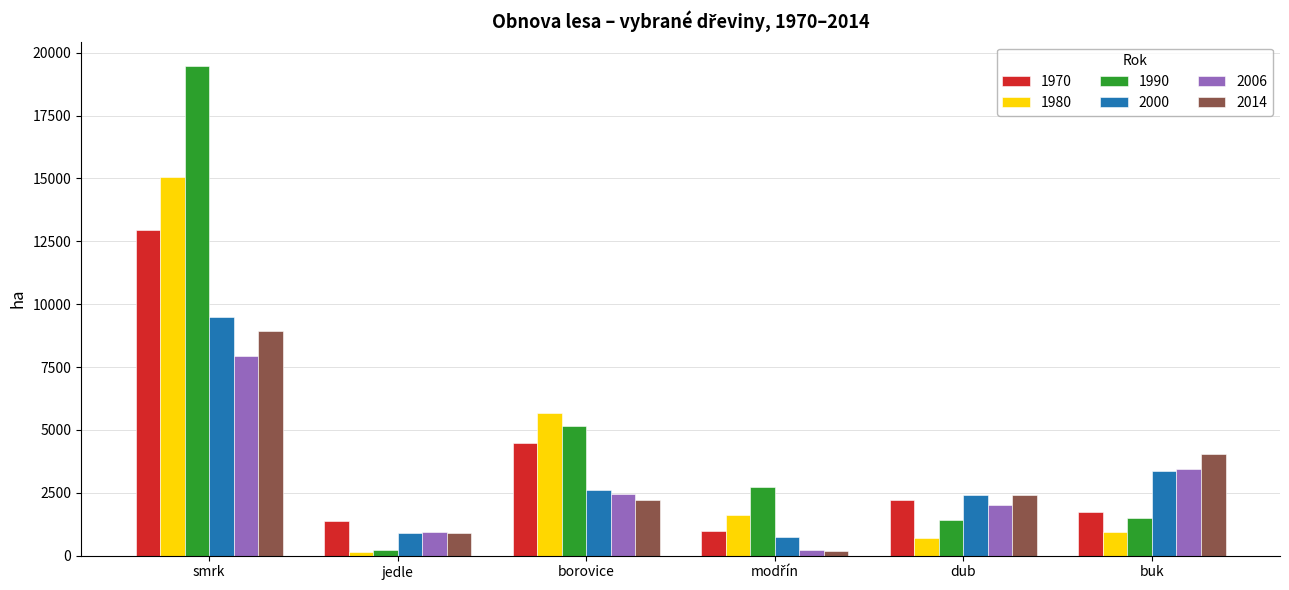

Is it true that 1970 equals 2742 at buk?

False